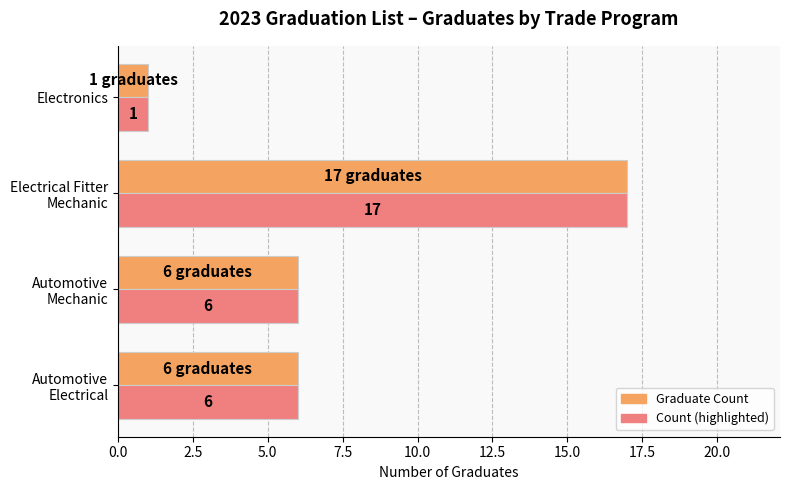

What are all the series names shown in the legend?

Graduate Count, Count (highlighted)